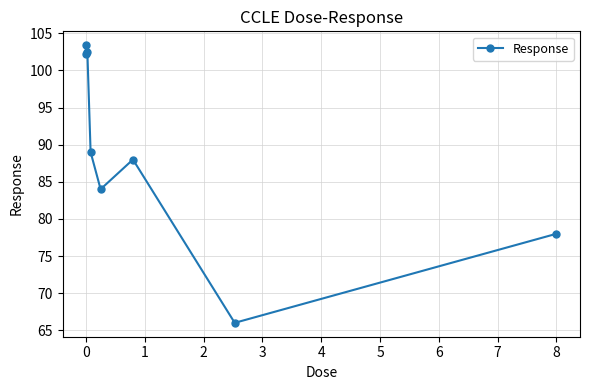

How many values are below 89?

4